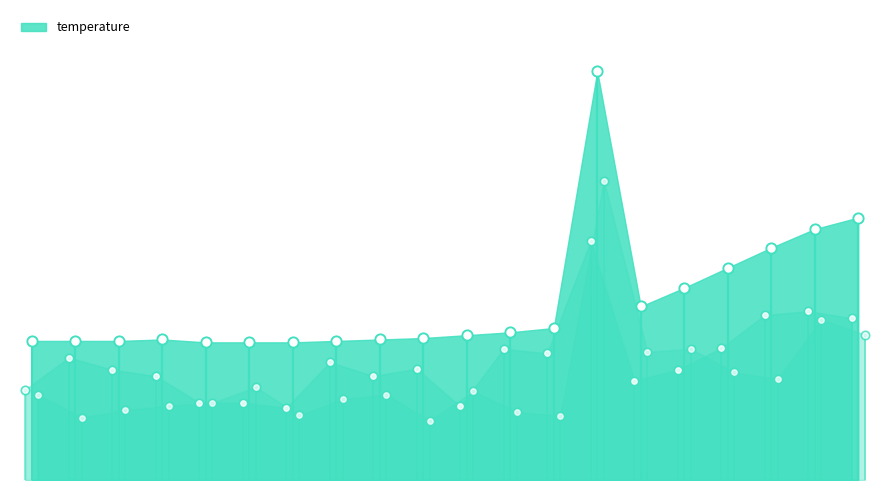

What is the change in value from 03:00 to 05:30?

+0.7